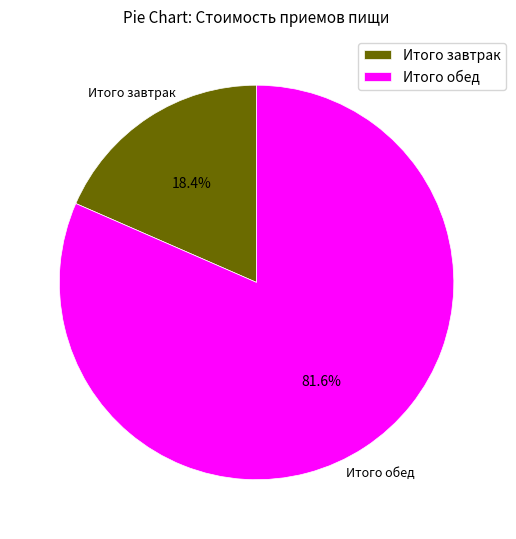

Rank the categories by value from lowest to highest.

Итого завтрак, Итого обед